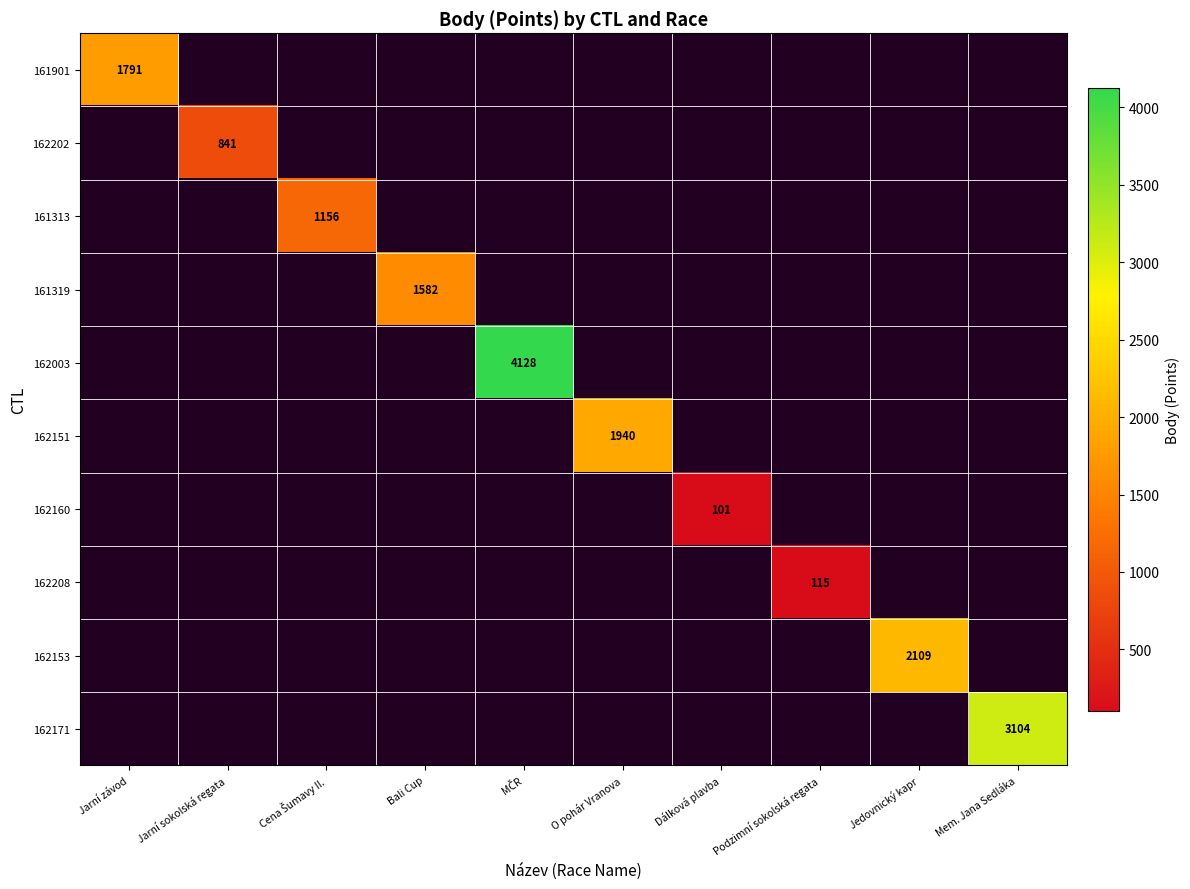

How many values in 162202 are above zero?

1